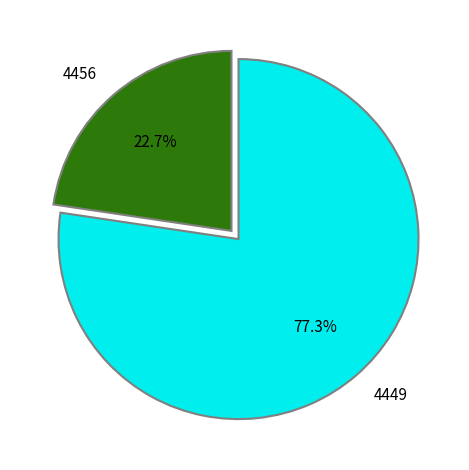

Approximately how many times larger is the value at 4456 compared to 4449?

0.3